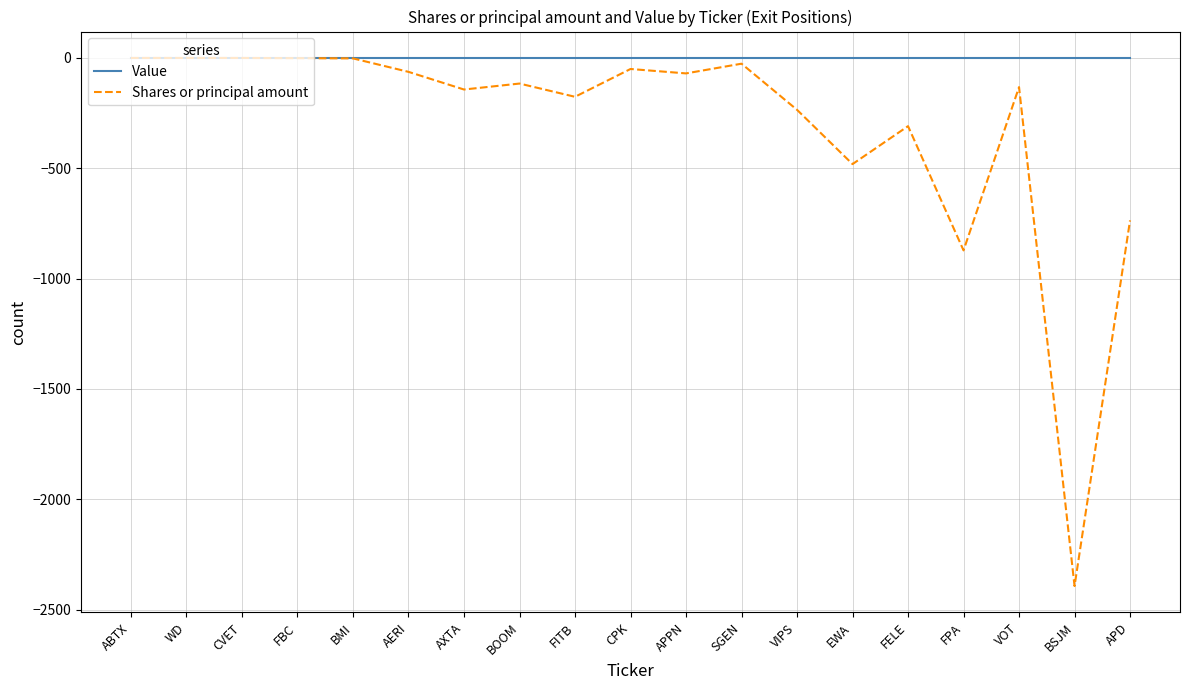

What is the difference between the maximum and second lowest values in the Shares or principal amount series?

872